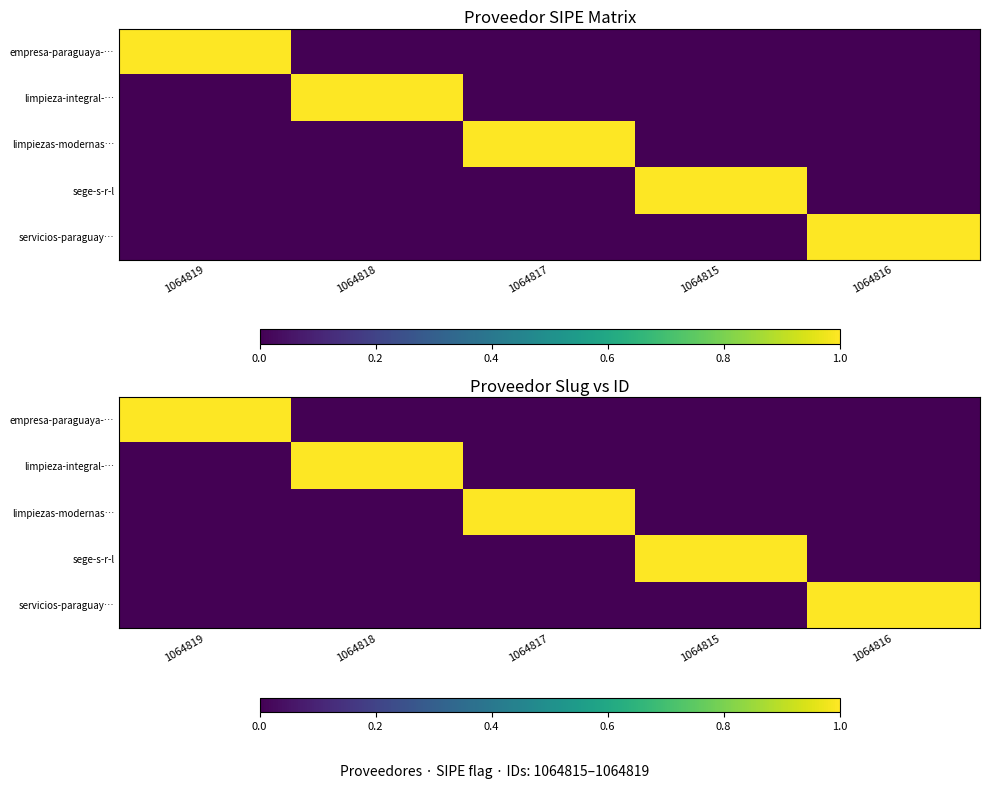

Count the empresa-paraguaya-… values in the range 0 to 1.

5